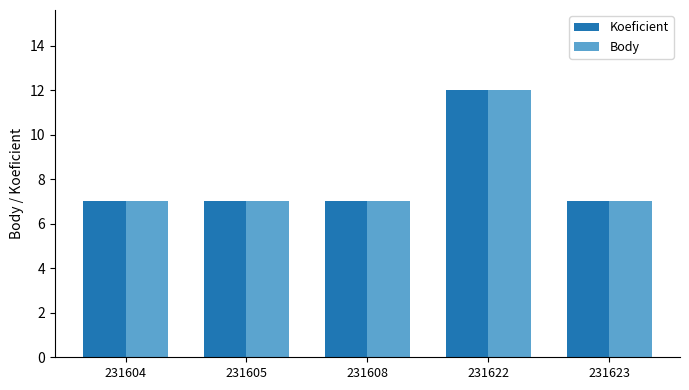

Is the value of Body at 231604 greater than the value of Koeficient at 231622?

No